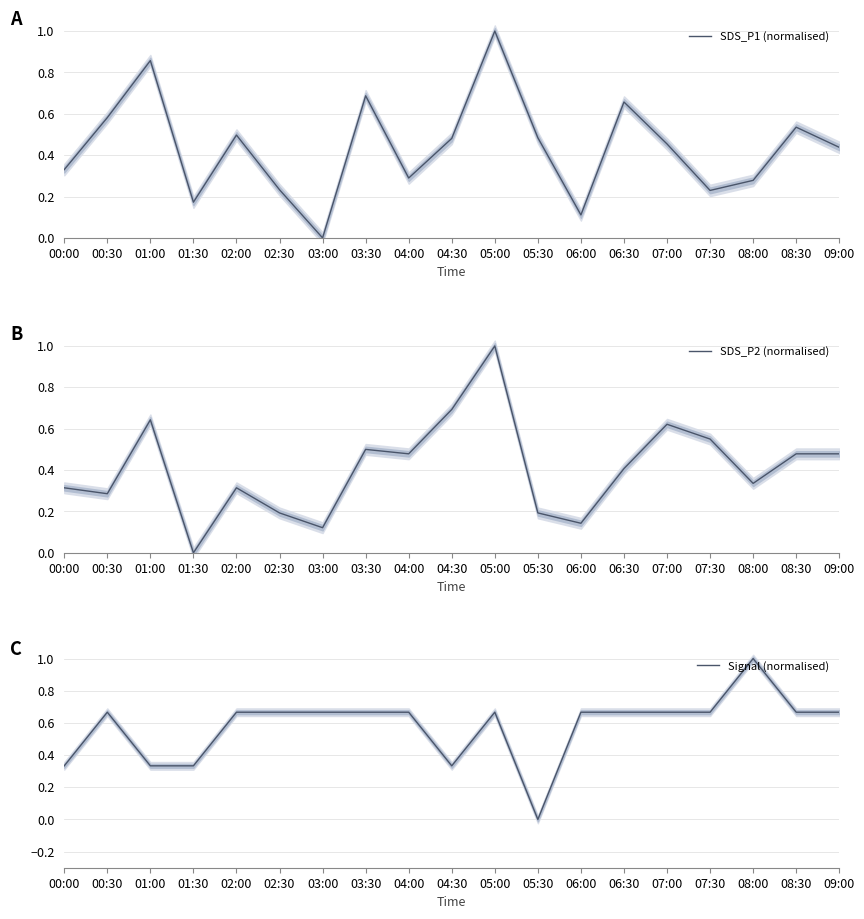

At which label is SDS_P2 (normalised) closest to 0?

01:30